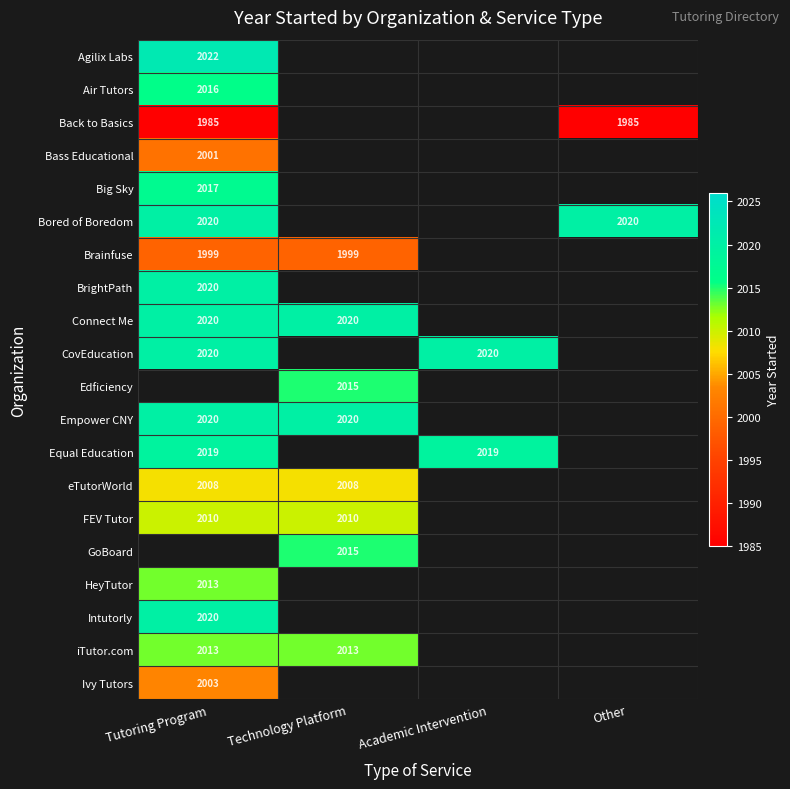

What is the minimum value shown in the chart?

1985.0